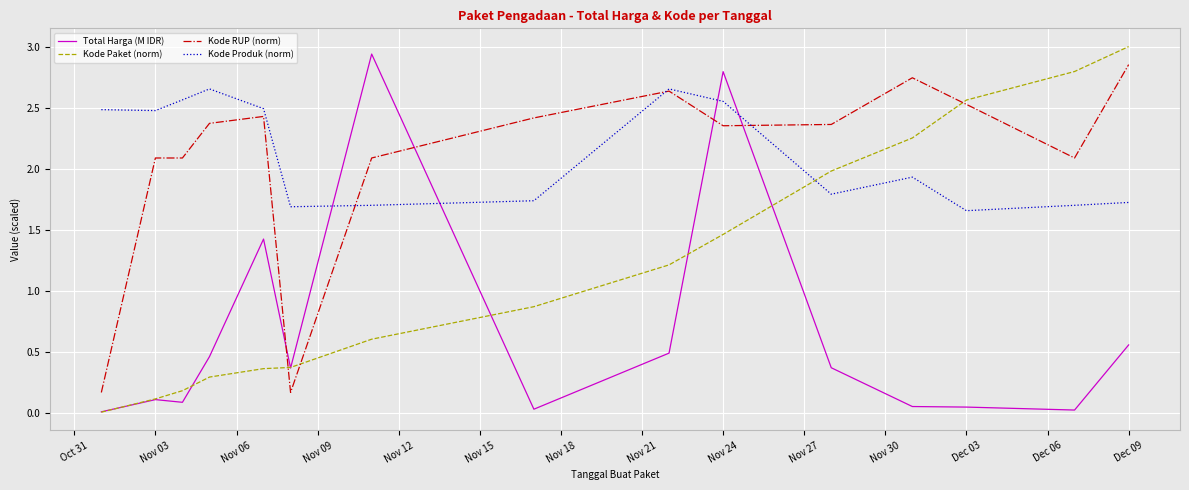

Which series ends up on top after the final intersection of Kode RUP (norm) and Kode Paket (norm)?

Kode Paket (norm)